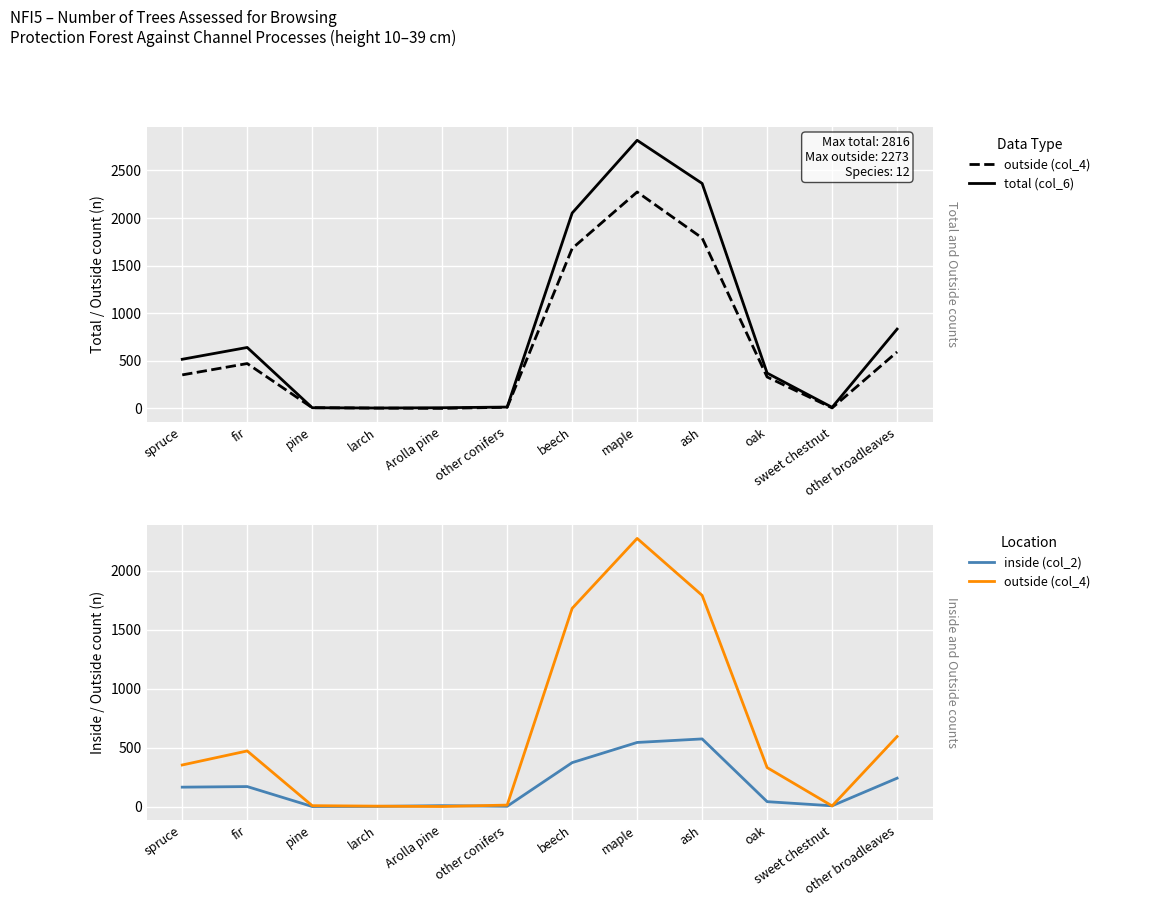

True or false: total (col_6) and inside (col_2) intersect in this chart.

False